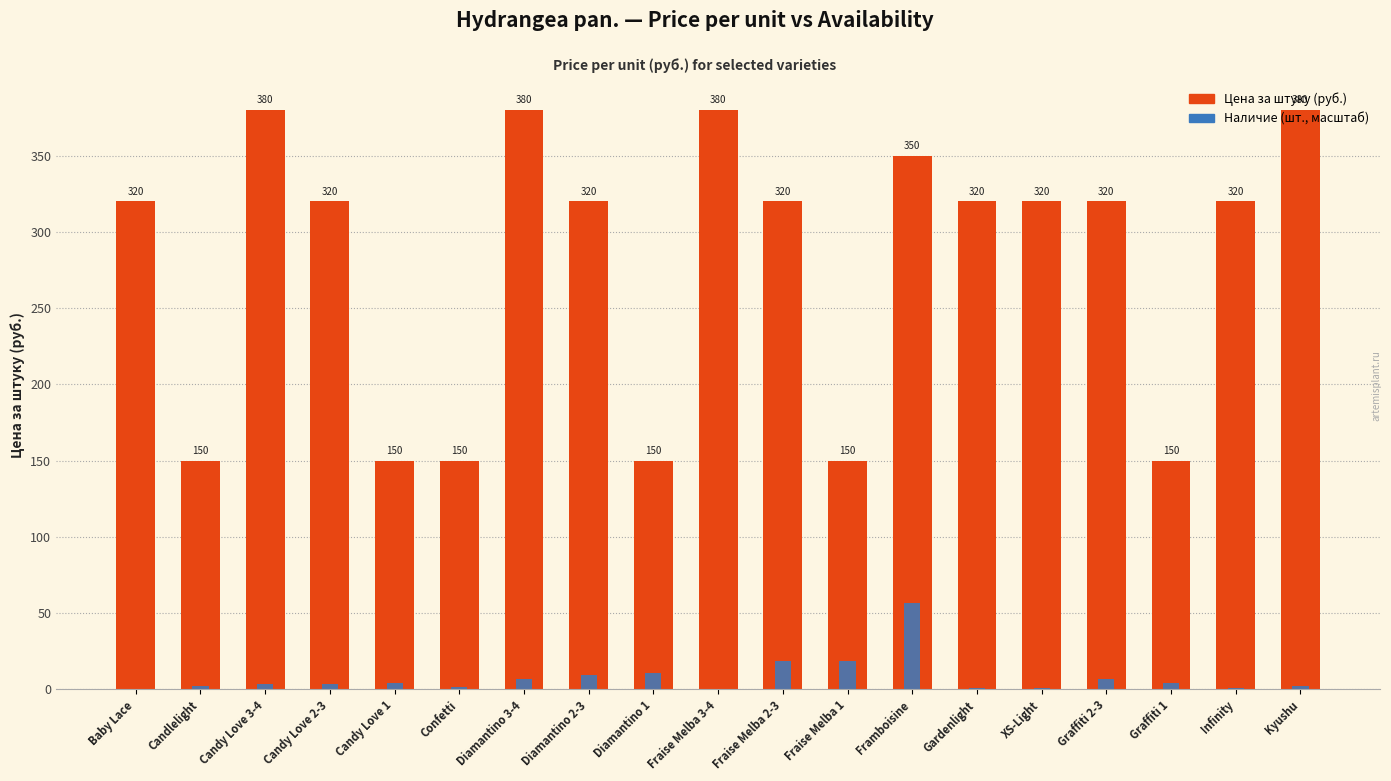

What is the difference between the Наличие (шт., масштаб) values at Framboisine and Fraise Melba 2-3?

38.3